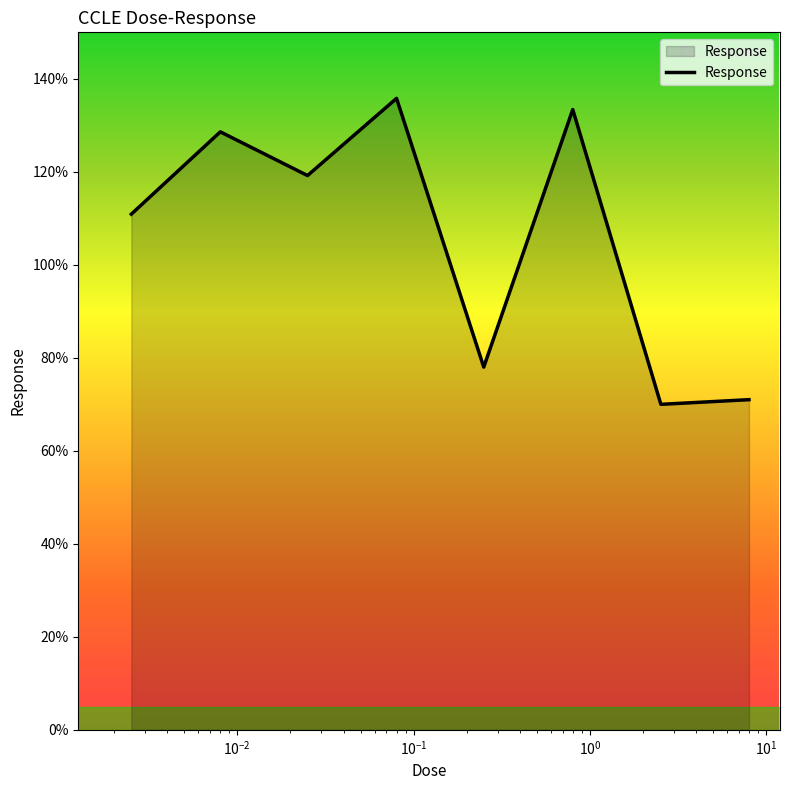

What is the maximum value shown in the chart?

135.8